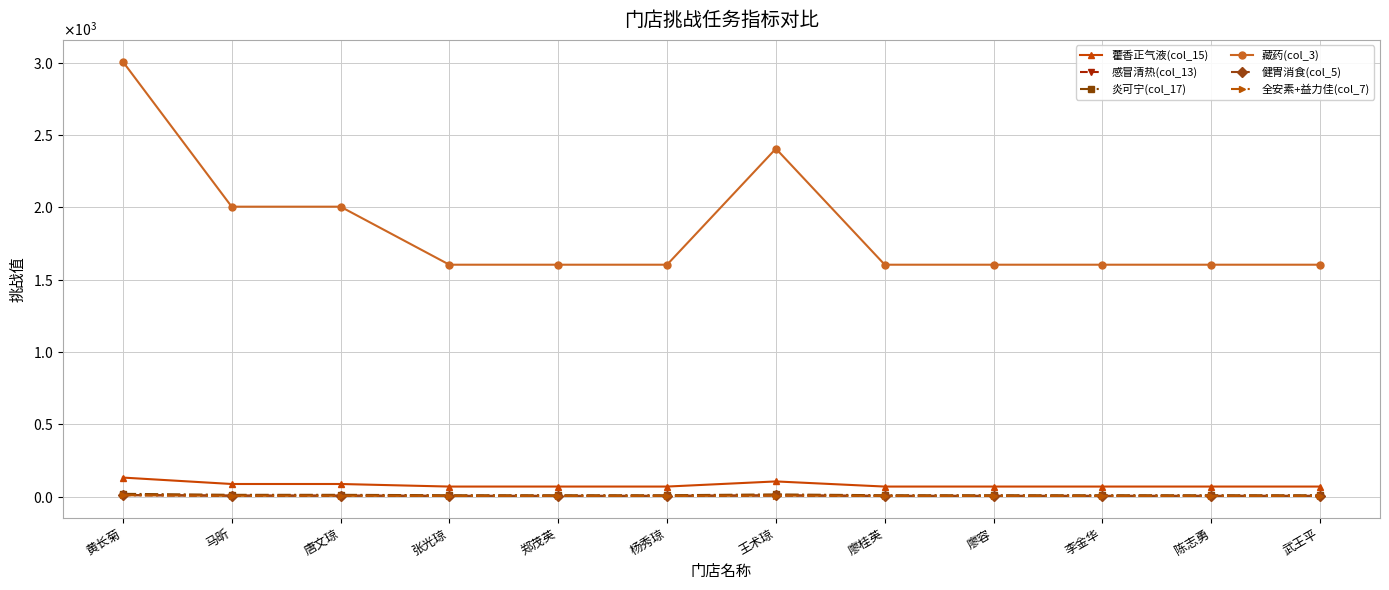

True or false: 健胃消食(col_5) and 全安素+益力佳(col_7) intersect in this chart.

False